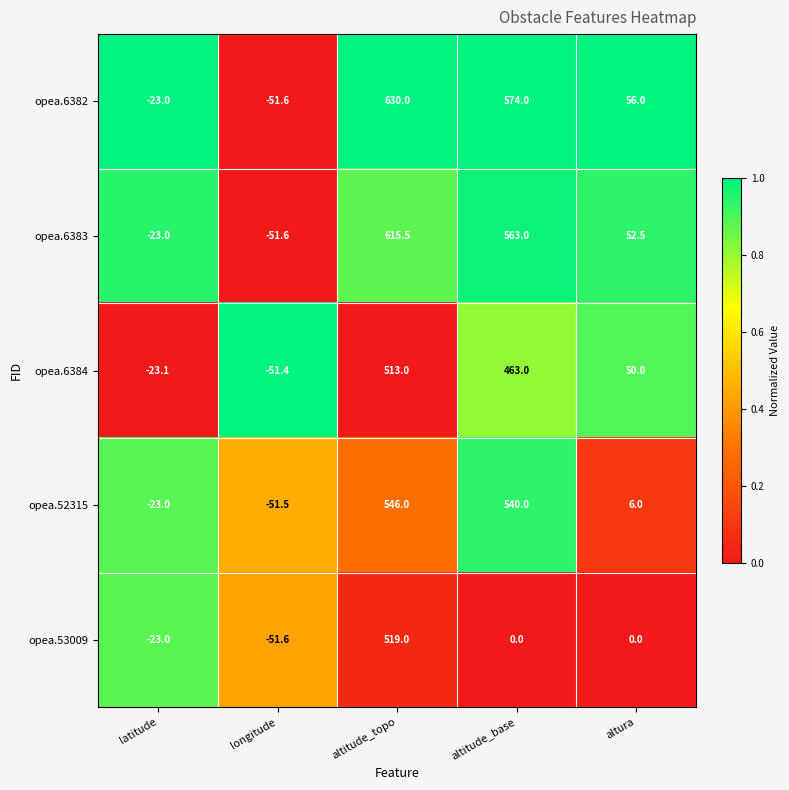

What is the approximate value of opea.6382 at altura?

56.0